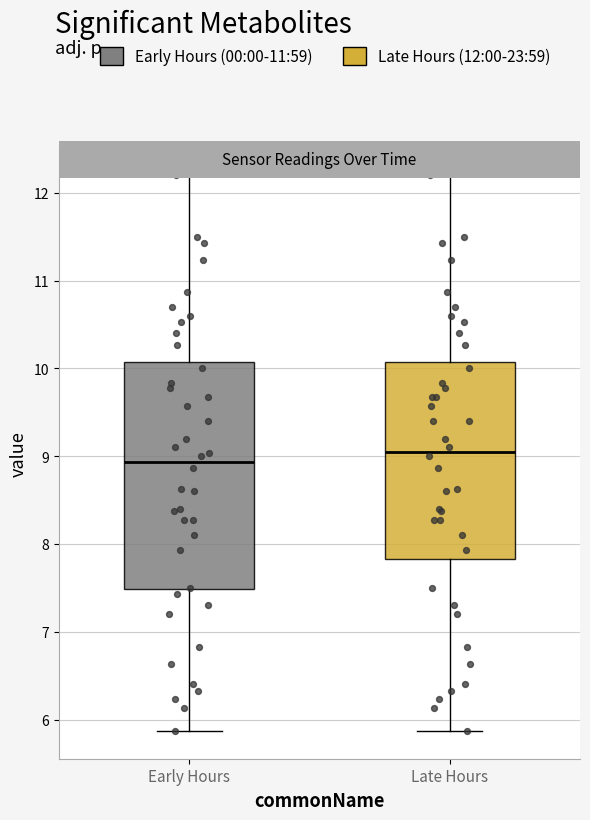

Which box's median line is the lowest?

Early Hours